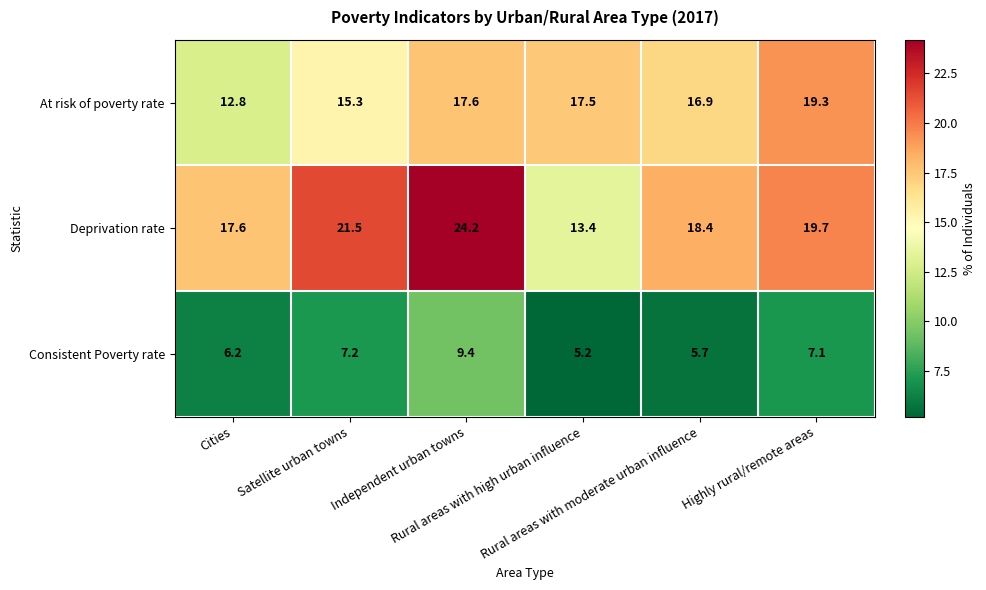

Rank the series by their average value, from lowest to highest.

Consistent Poverty rate, At risk of poverty rate, Deprivation rate